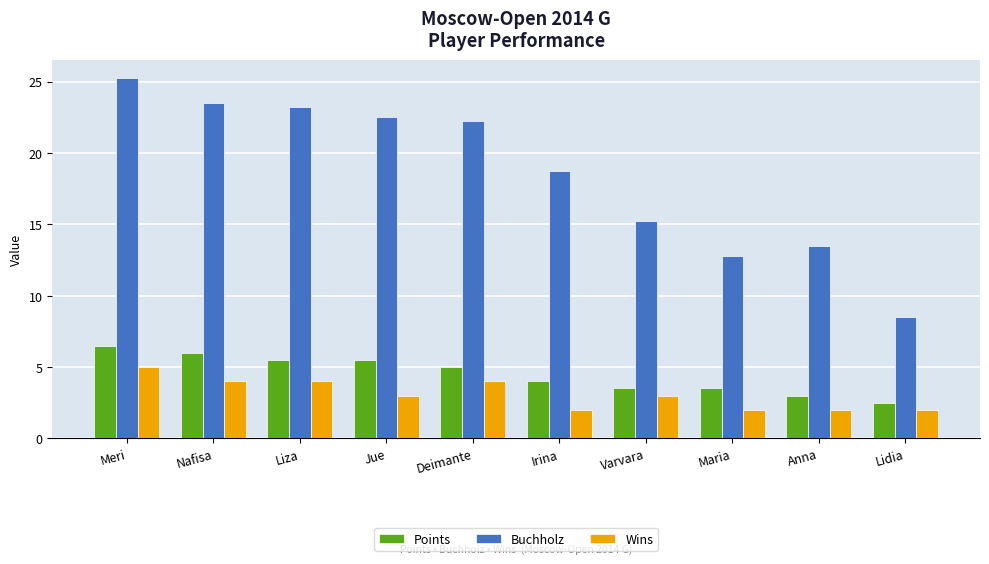

Which series has the largest total across all categories?

Buchholz